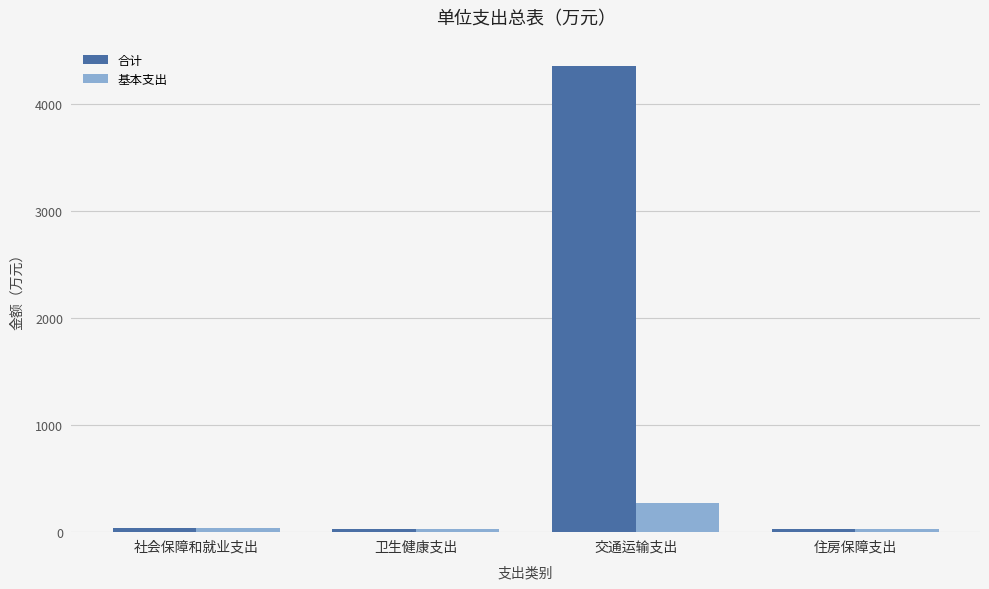

How many data points does each series have?

4